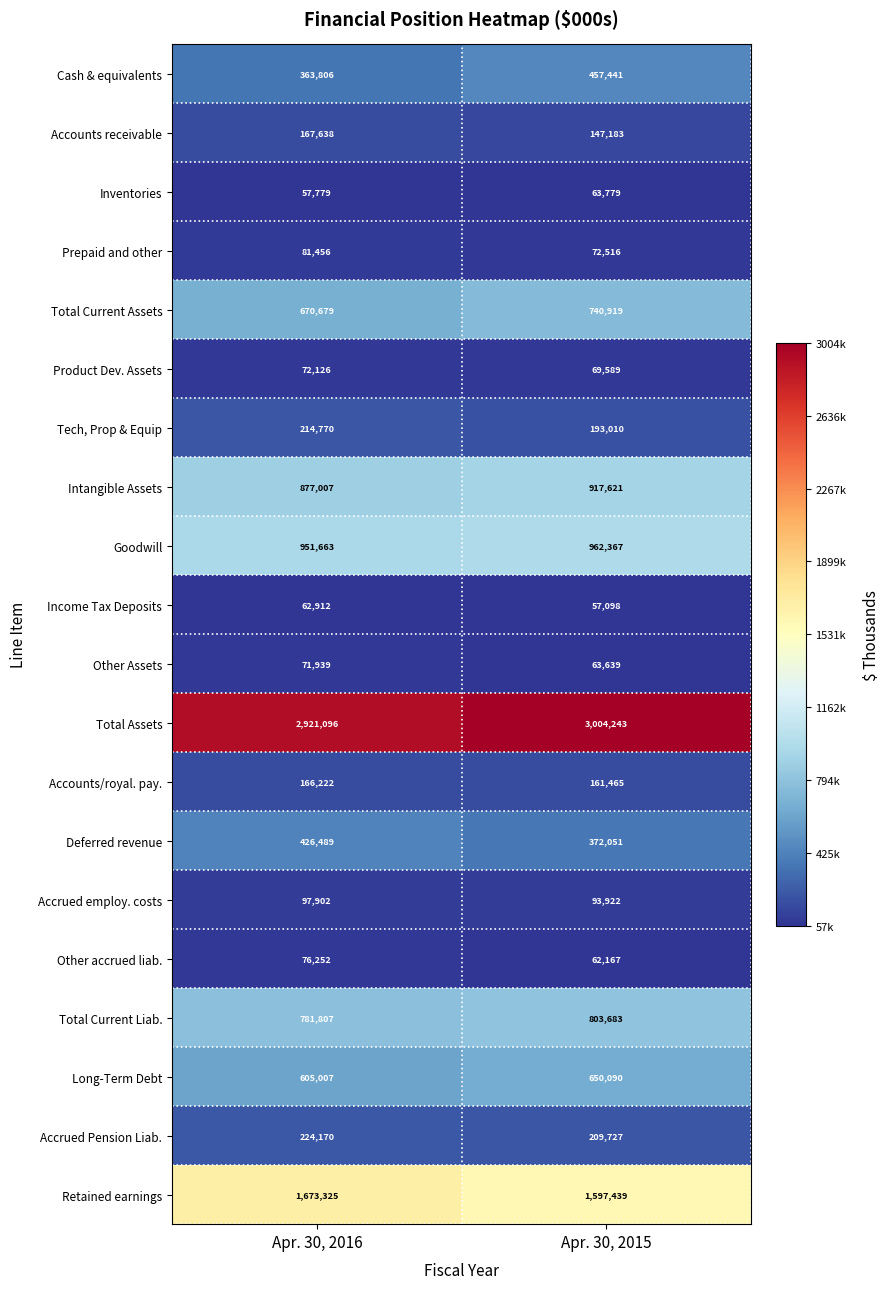

What is the approximate value of Income Tax Deposits at Apr. 30, 2016, to the nearest 10?

62910